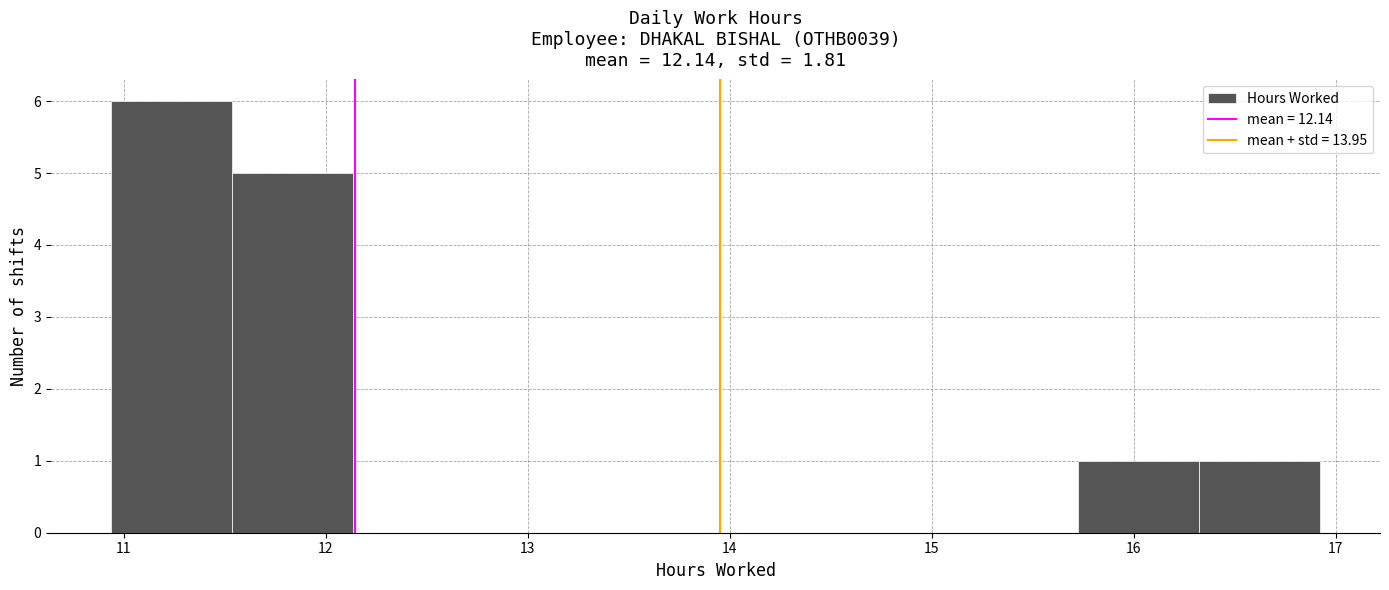

What is the height of the bar covering 16.3 to 16.9 on the x-axis? Neither the bar edges nor the heights are printed on the chart, so give them approximately, as read against the axes.

1